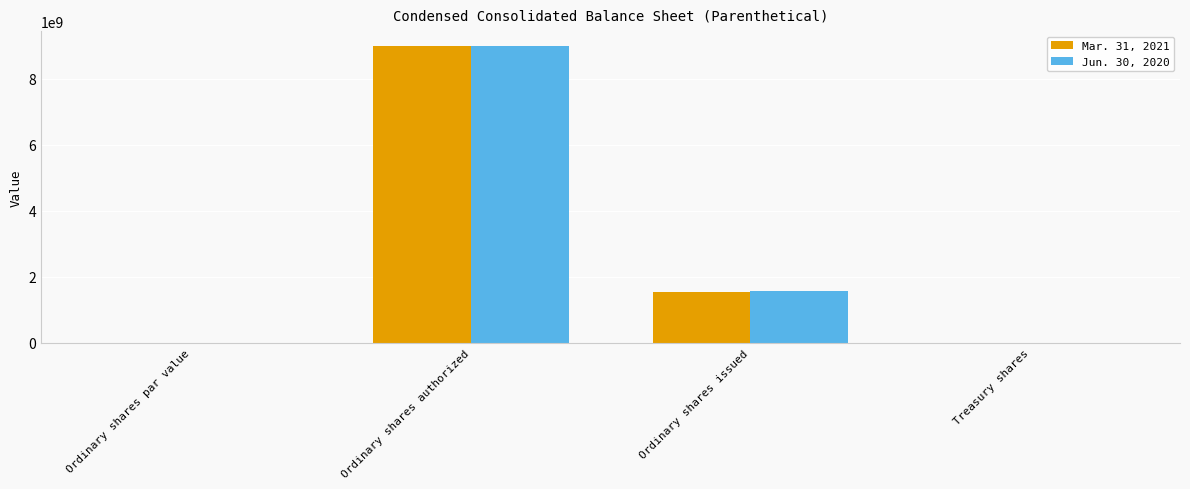

What is the sum of the Jun. 30, 2020 values at Treasury shares and Ordinary shares issued?

1575200000.0